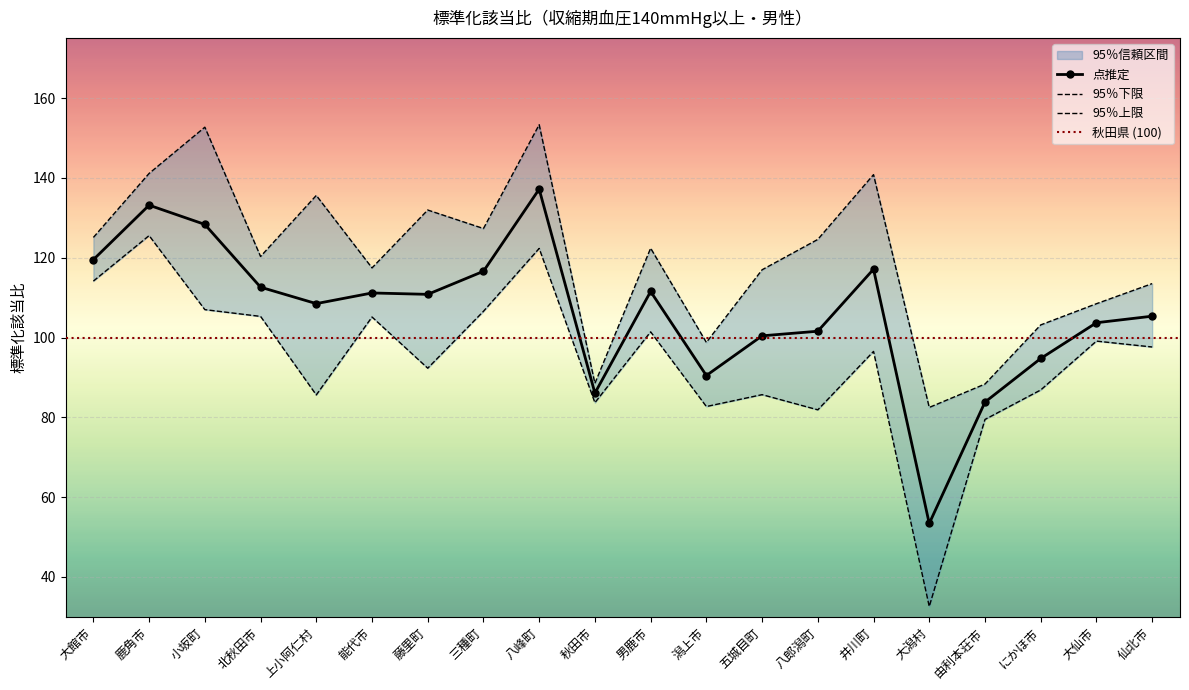

What position from the right is 小坂町?

18